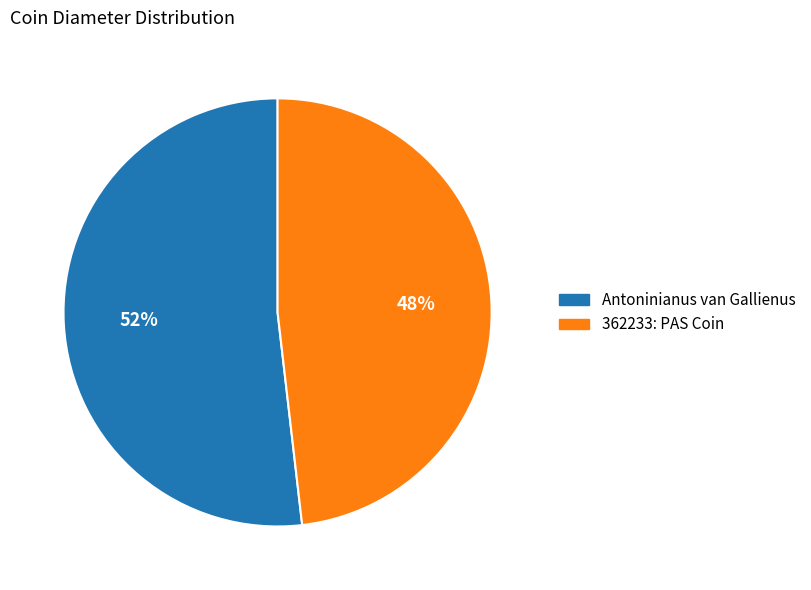

To the nearest percent, what is the difference between the largest and smallest slice percentages?

4%